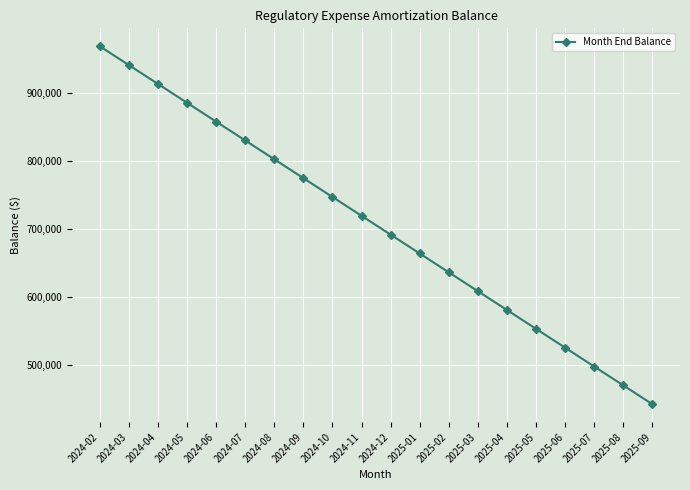

How many data points does each series have?

20